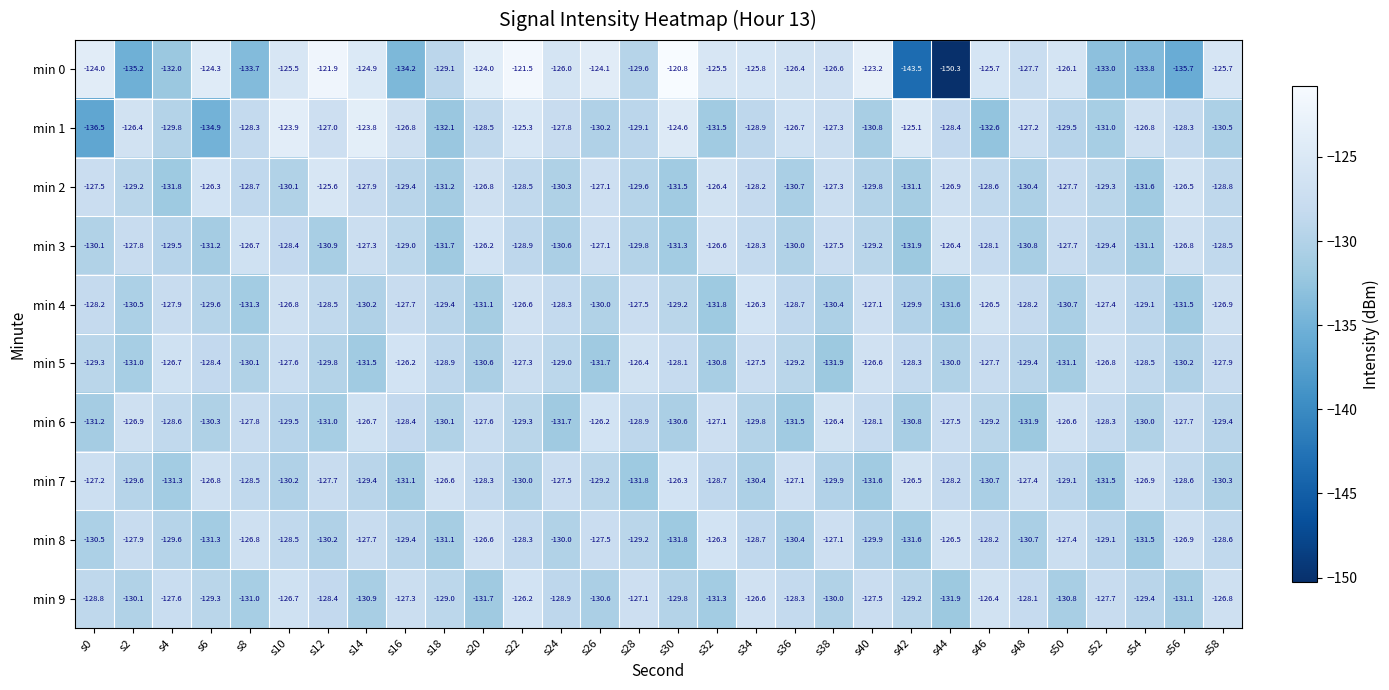

What is the sum of all min 7 values?

-3868.4